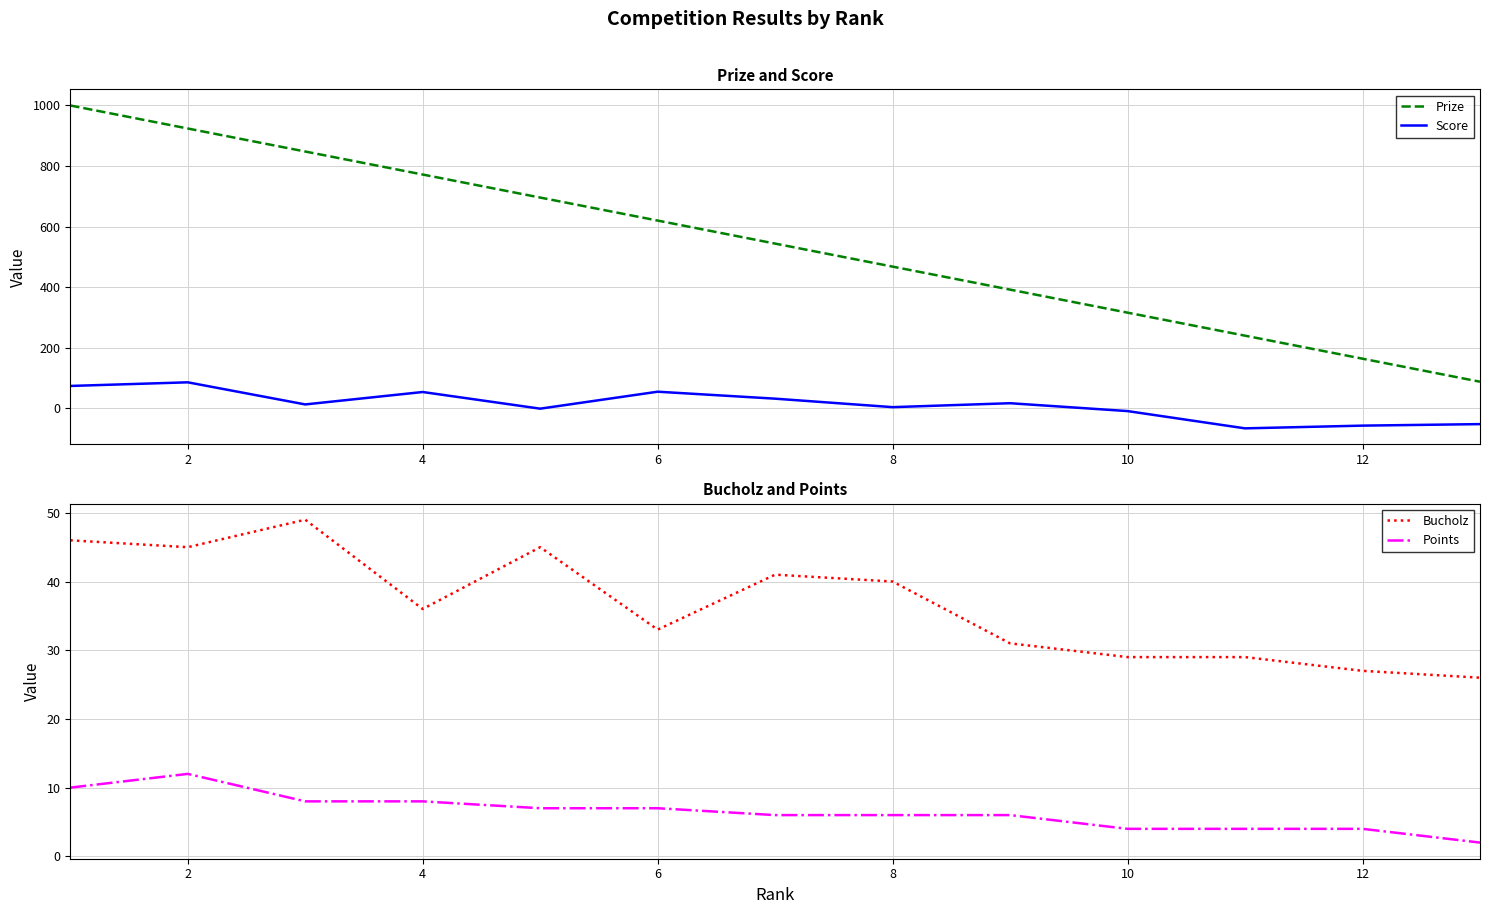

Where is the first local maximum for Points?

2